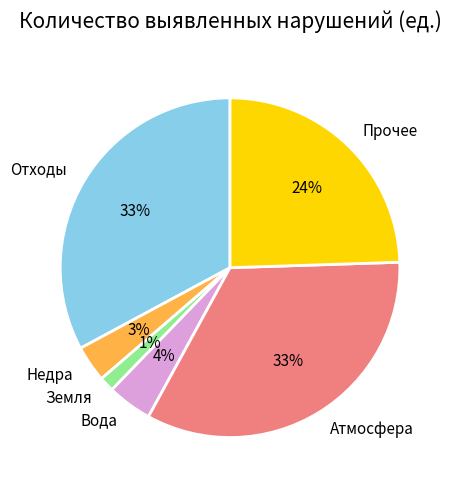

What percentage is the Прочее slice, to the nearest percent?

24%